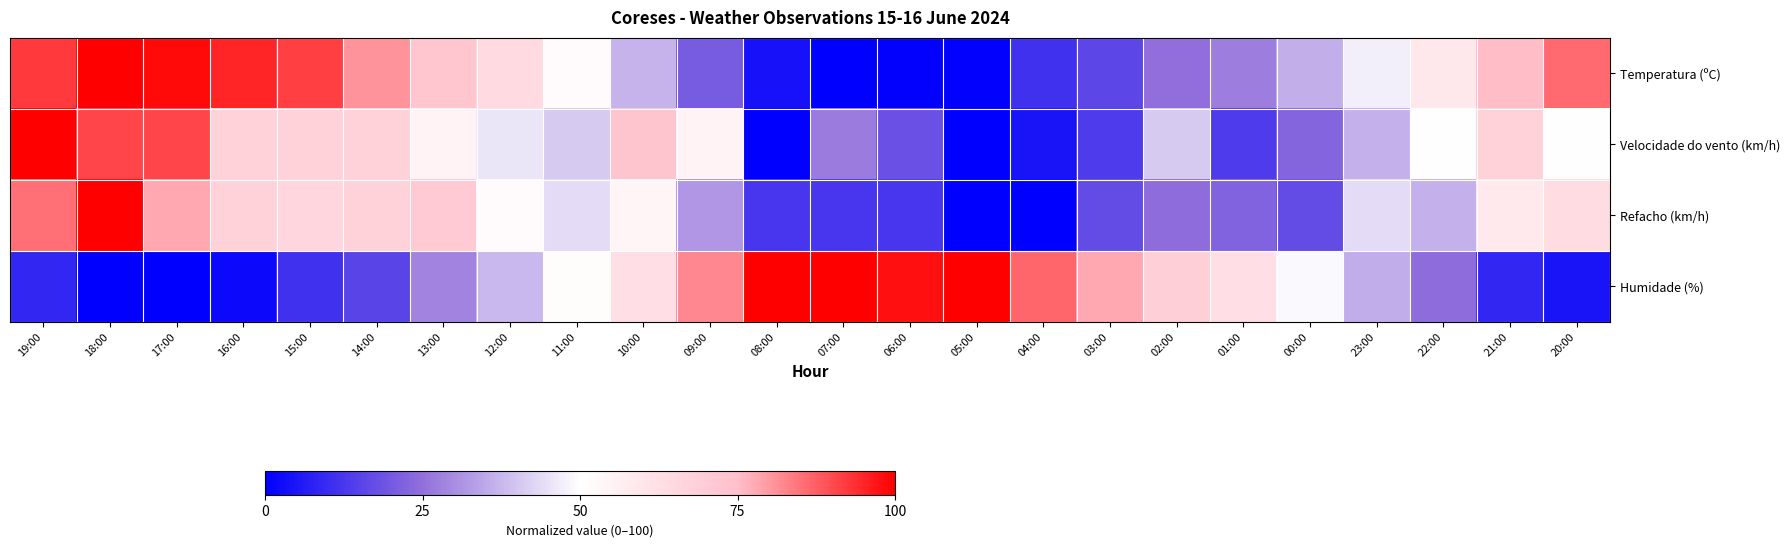

Between 13:00 and 20:00, which series saw the biggest shift?

Humidade (%)